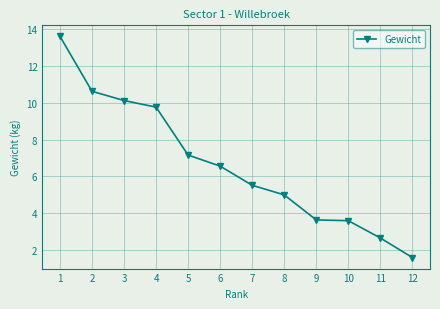

Is it true that the value at 10 is 6.4?

False